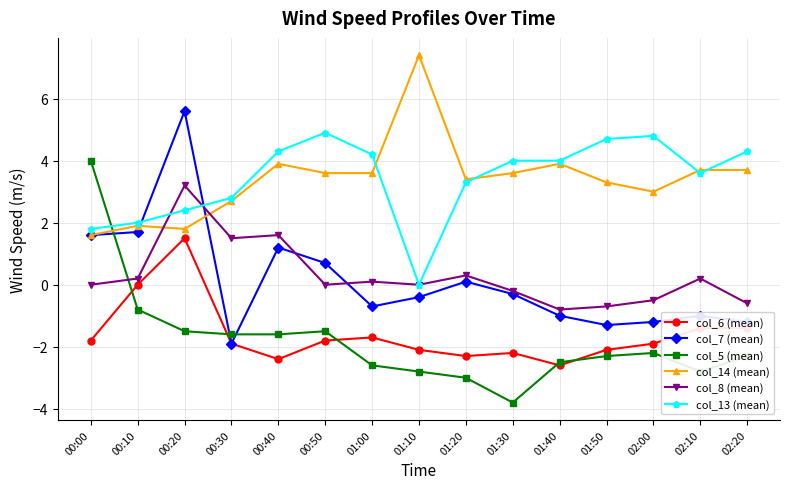

The value of col_14 (mean) at 02:00 is 1.9. True or false?

False